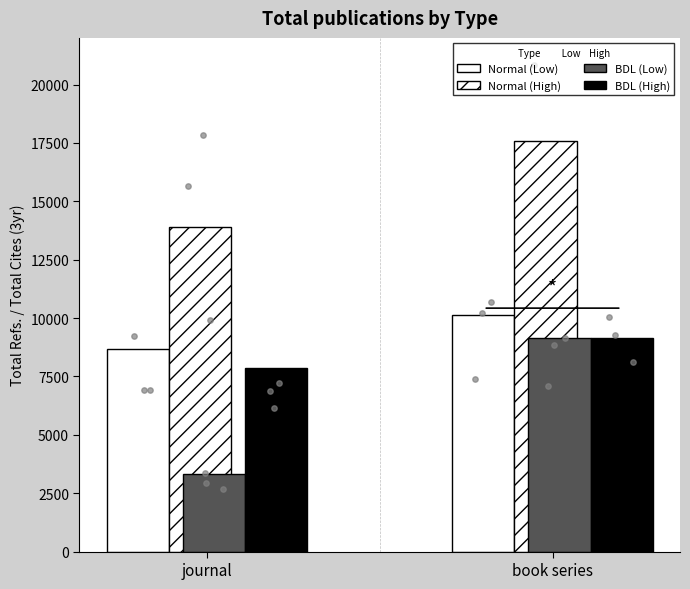

What are all the series names shown in the legend?

Normal (Low), Normal (High), BDL (Low), BDL (High)